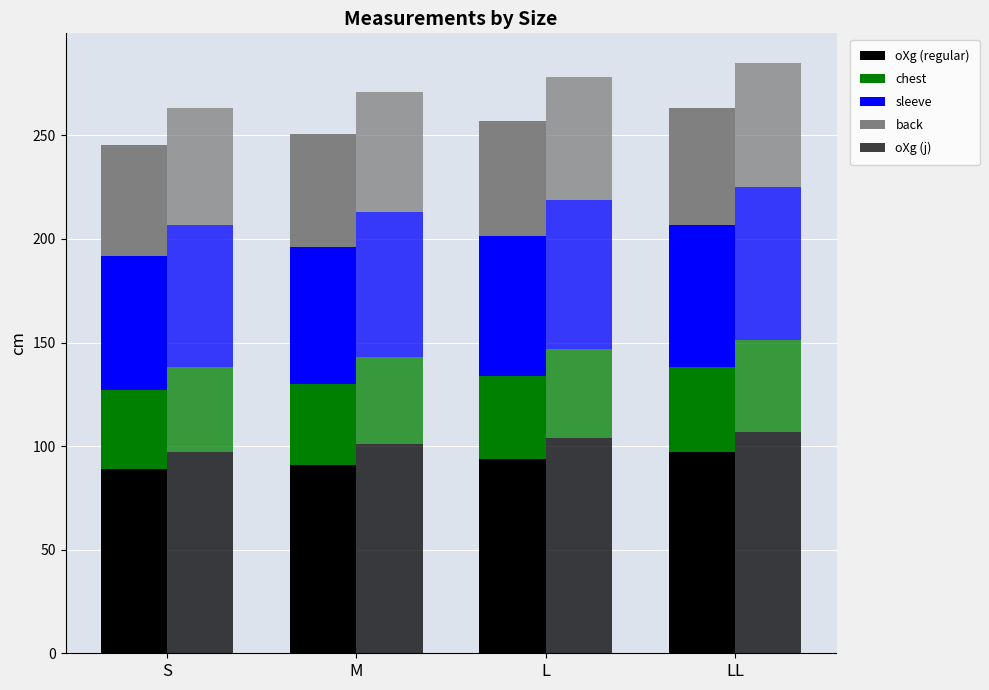

What is the difference between the second highest and minimum values in the sleeve series?

2.5